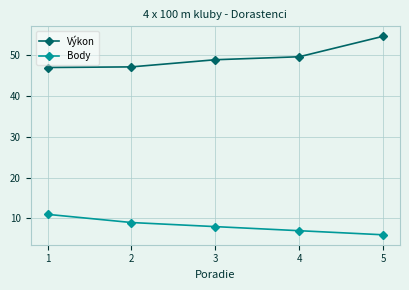

Rank the series at 3 from highest to lowest value.

Výkon, Body